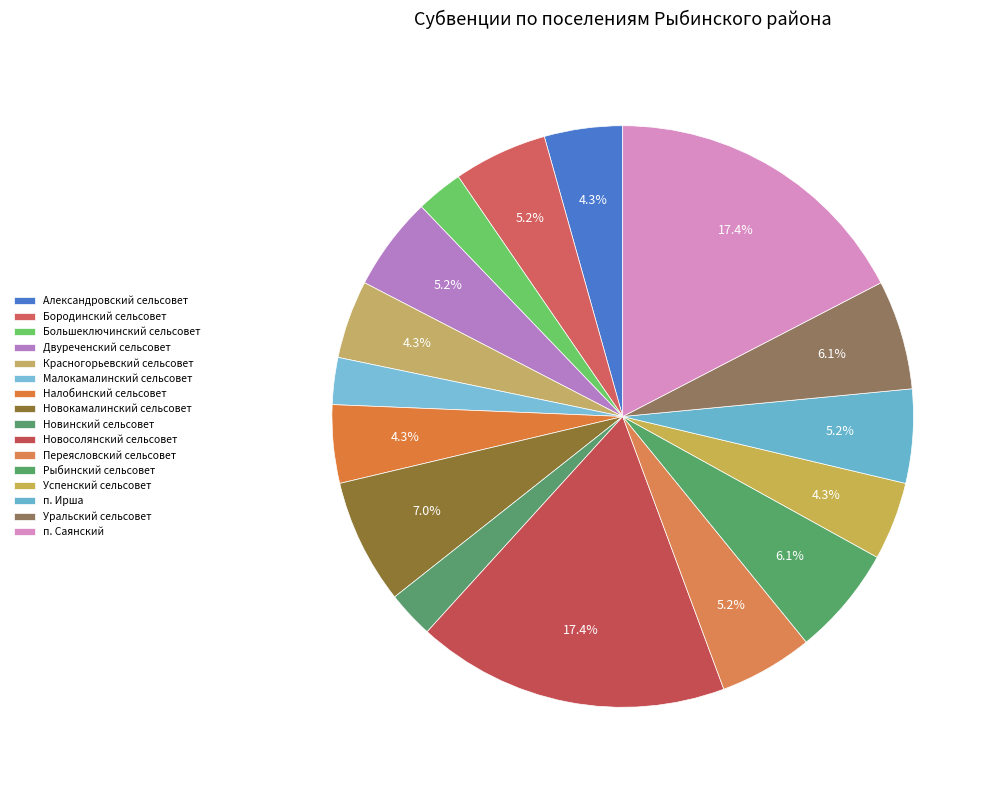

Is Малокамалинский сельсовет the majority of the pie?

No